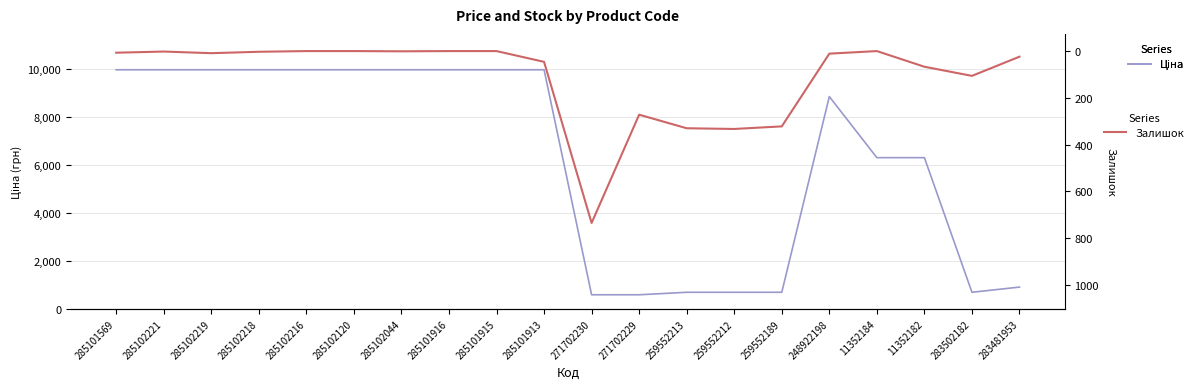

At which label does Ціна first exceed 9974?

285101569